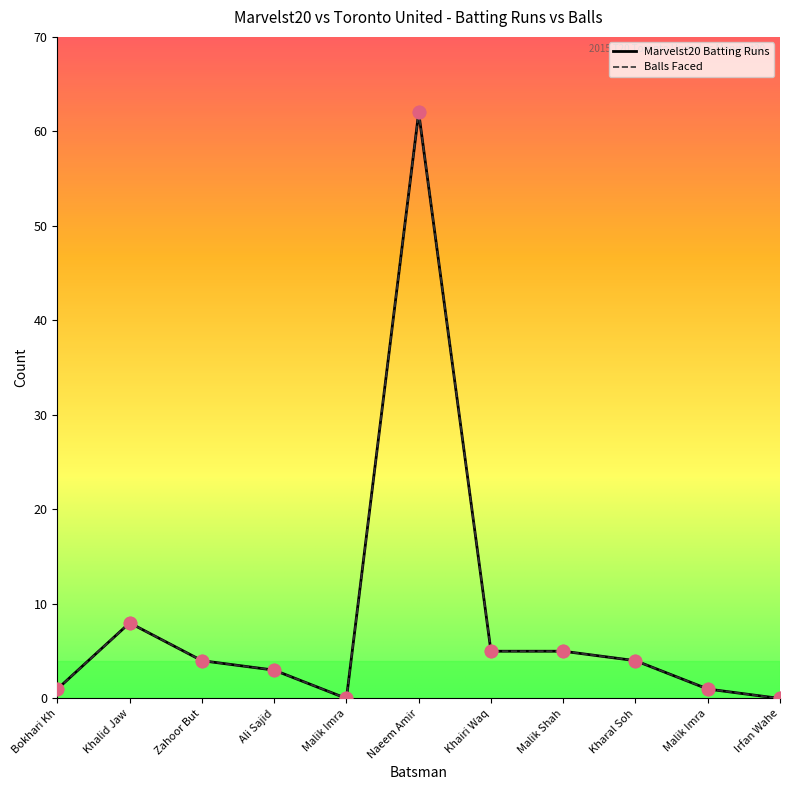

Is this an area chart (filled region under the line)?

No